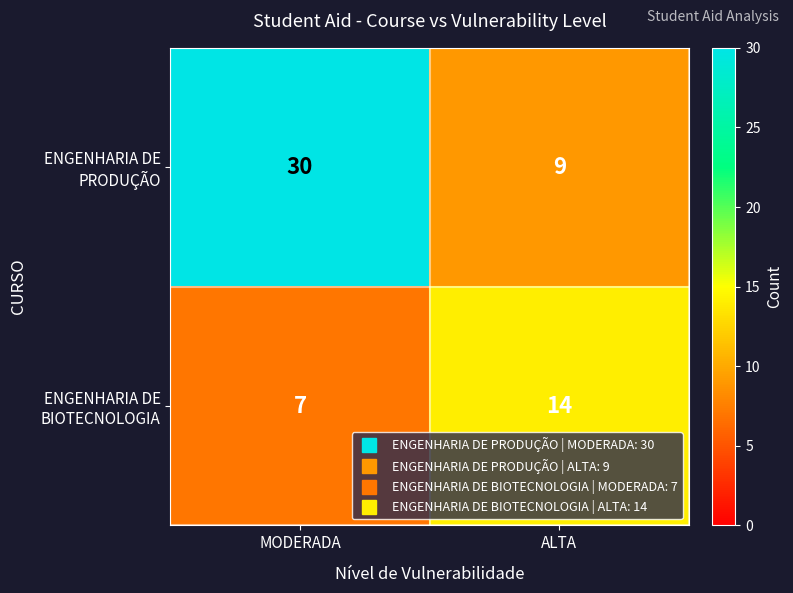

Reading left to right, list all the values displayed in this chart.

ENGENHARIA DE PRODUÇÃO: MODERADA=30	ALTA=9
ENGENHARIA DE BIOTECNOLOGIA: MODERADA=7	ALTA=14